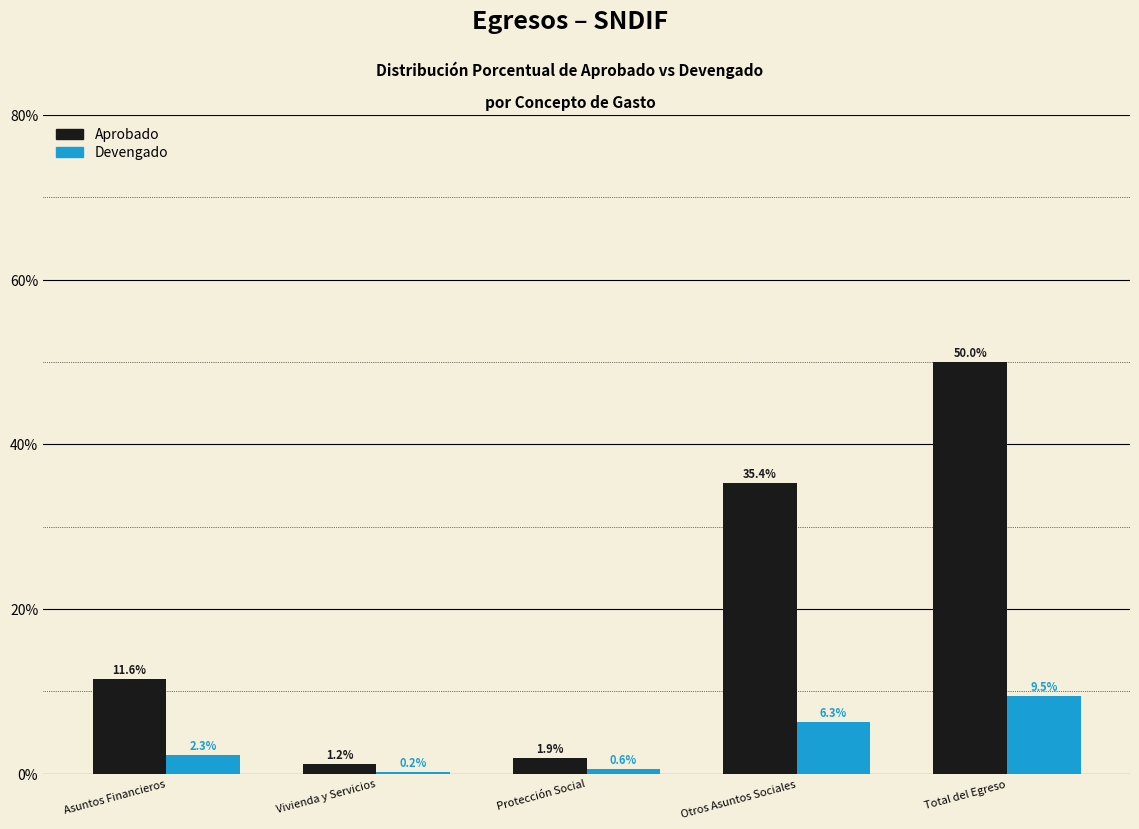

Reading right to left, what are all the values shown in this chart?

Aprobado: Total del Egreso=50.0	Otros Asuntos Sociales=35.4	Protección Social=1.9	Vivienda y Servicios=1.2	Asuntos Financieros=11.6
Devengado: Total del Egreso=9.5	Otros Asuntos Sociales=6.3	Protección Social=0.6	Vivienda y Servicios=0.2	Asuntos Financieros=2.3